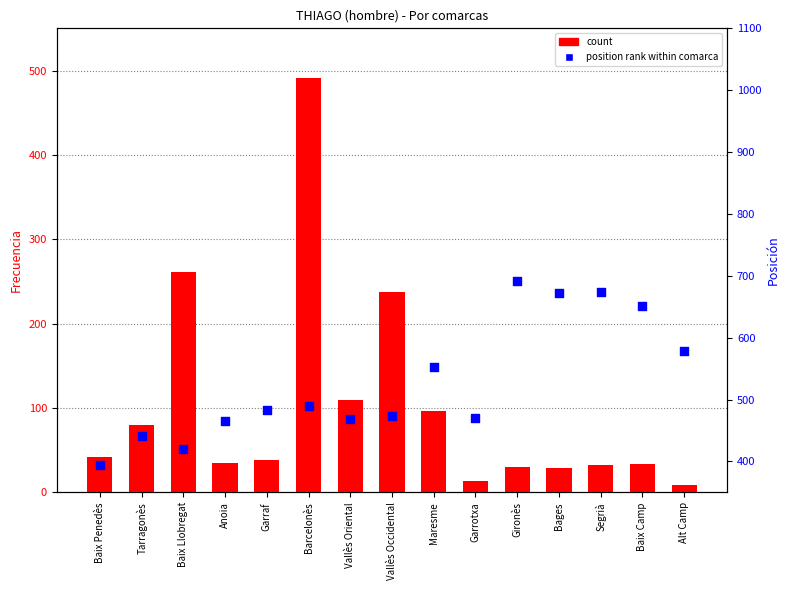

Which series has the largest total across all categories?

position rank